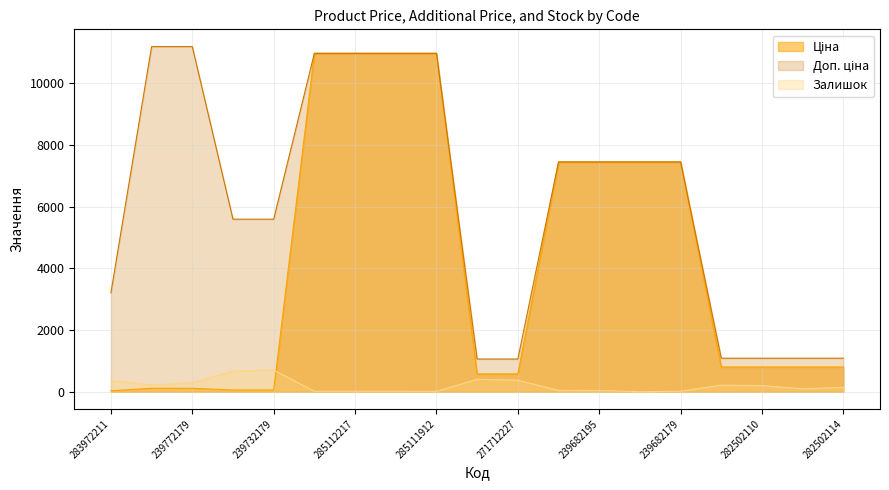

True or false: Залишок and Ціна intersect in this chart.

True